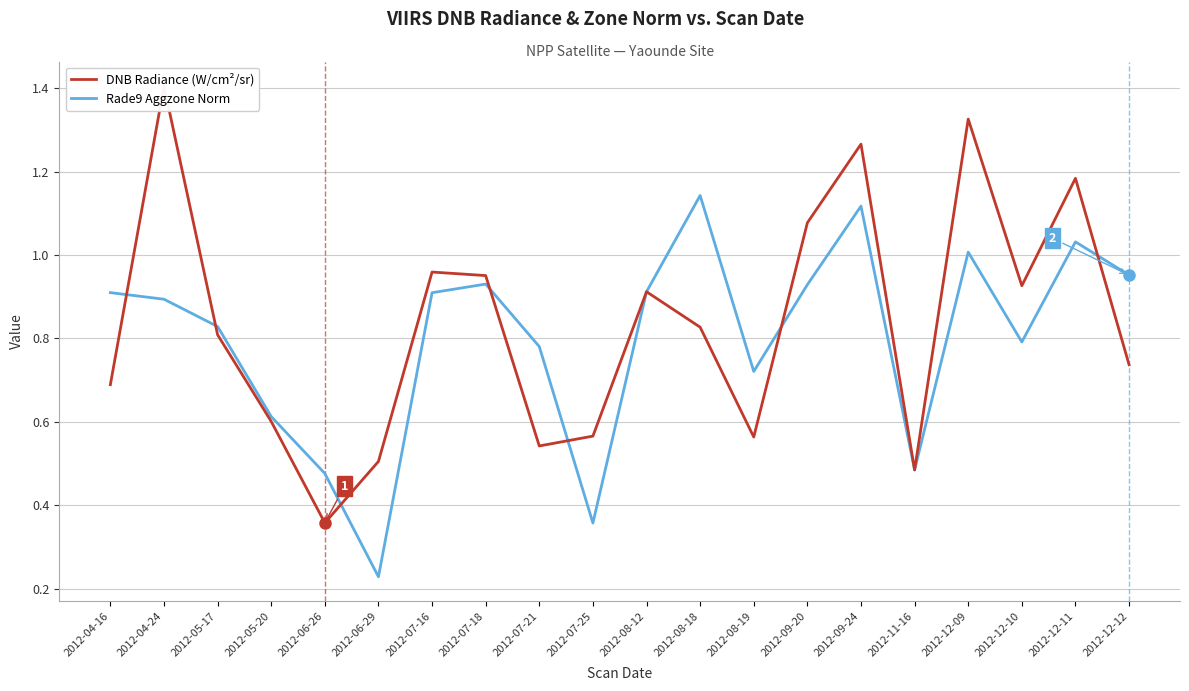

Which series changed the most between 2012-11-16 and 2012-12-11?

DNB Radiance (W/cm²/sr)